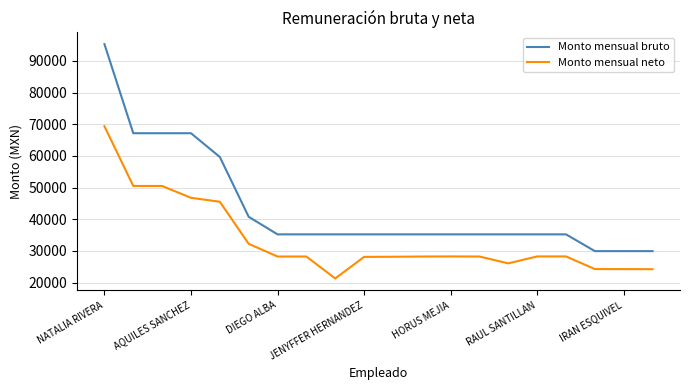

What is the minimum value shown in the chart?

21321.6